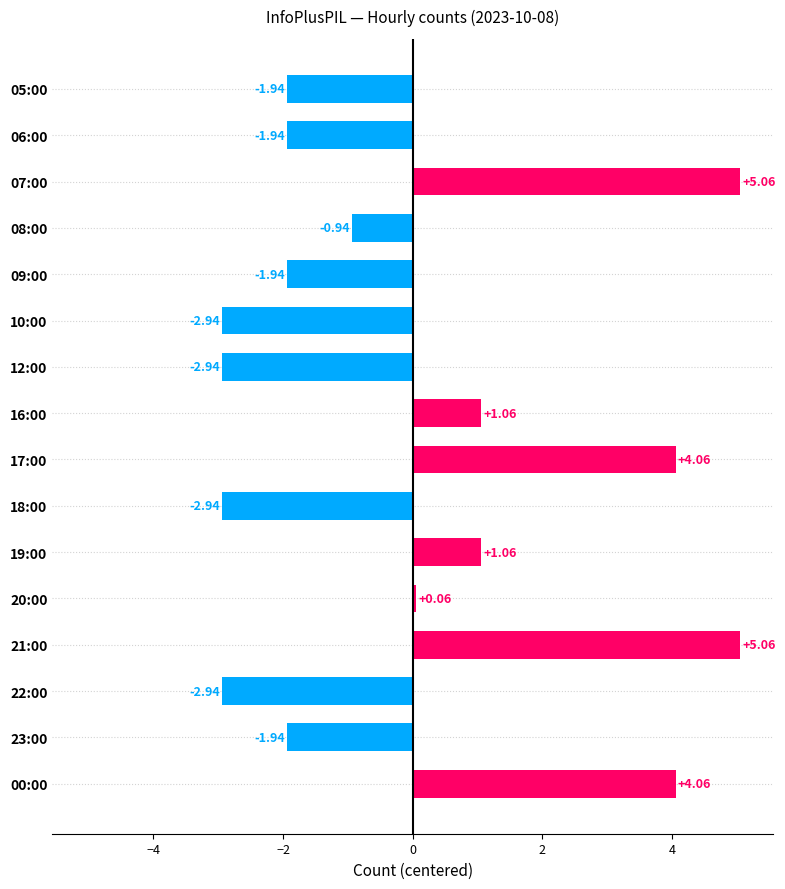

What is the change in value from 06:00 to 16:00?

+3.0